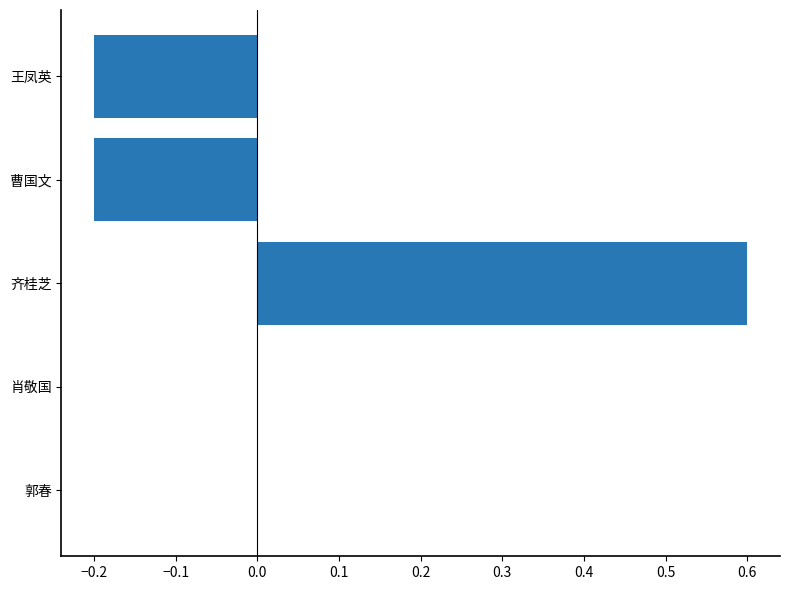

What is the sum of the values at 曹国文 and 齐桂芝?

0.4